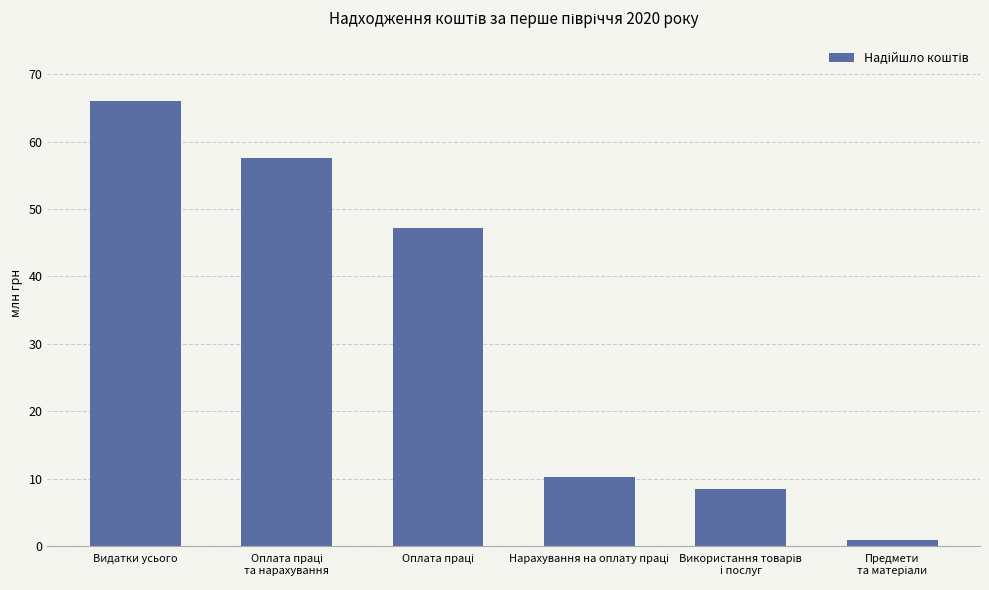

Does the chart contain stacked bars?

No